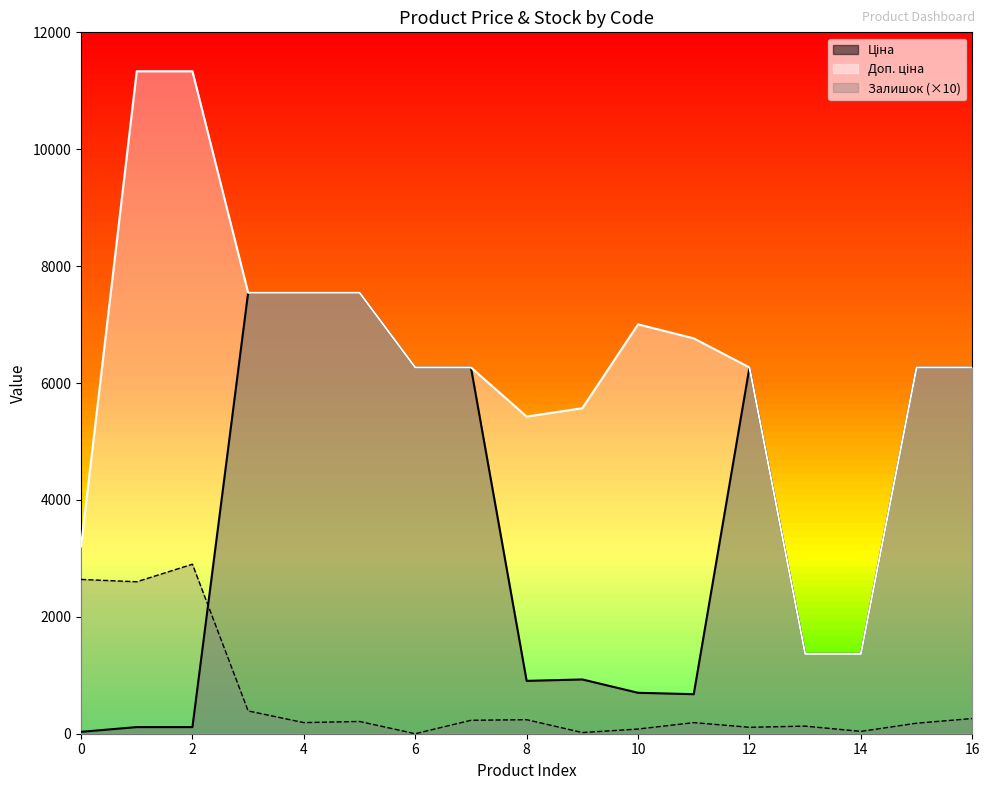

True or false: Ціна and Доп. ціна intersect in this chart.

False